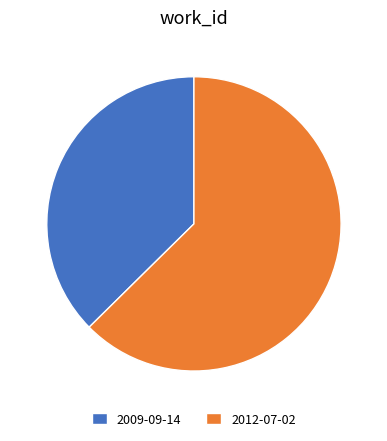

Combined, do 2009-09-14 and 2012-07-02 account for over 50%?

Yes